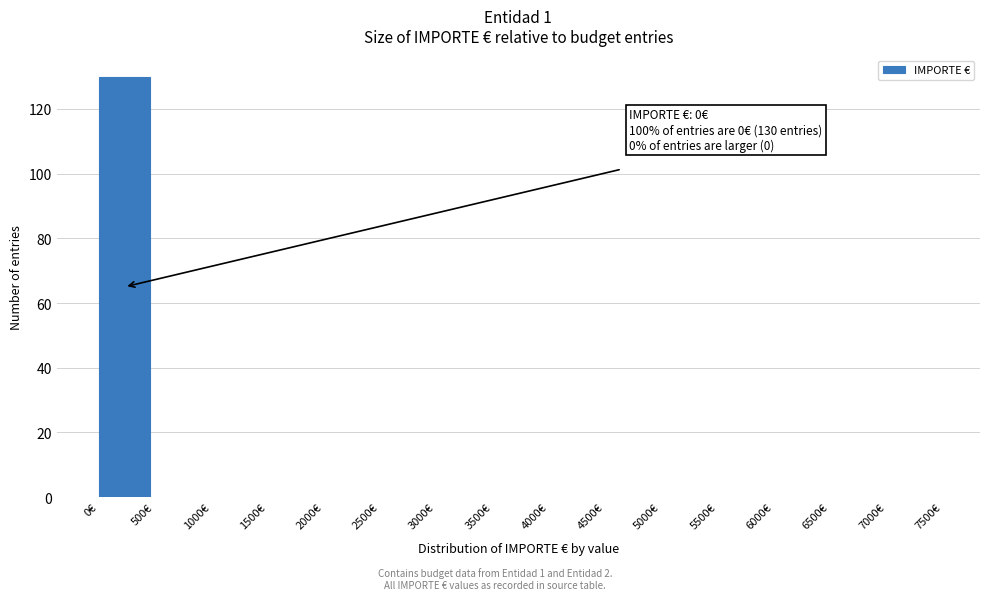

Which range on the x-axis has the tallest bar?

0 to 500